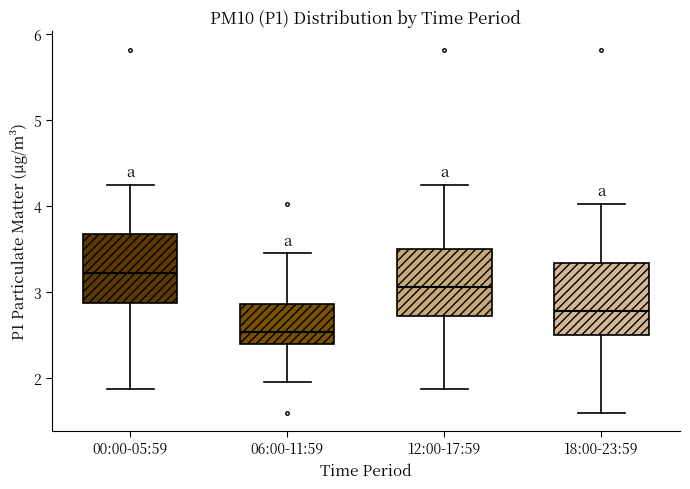

Reading left to right, transcribe this box plot: for each box, give where its median line is, the range the box spans, and where its two whiskers end, as read against the y-axis. The values are not printed on the chart, so give them approximately, as read against the axis.

00:00-05:59: median 3.2, box 2.9 to 3.7, whiskers 1.9 to 4.3
06:00-11:59: median 2.5, box 2.4 to 2.9, whiskers 2.0 to 3.5
12:00-17:59: median 3.1, box 2.7 to 3.5, whiskers 1.9 to 4.3
18:00-23:59: median 2.8, box 2.5 to 3.3, whiskers 1.6 to 4.0